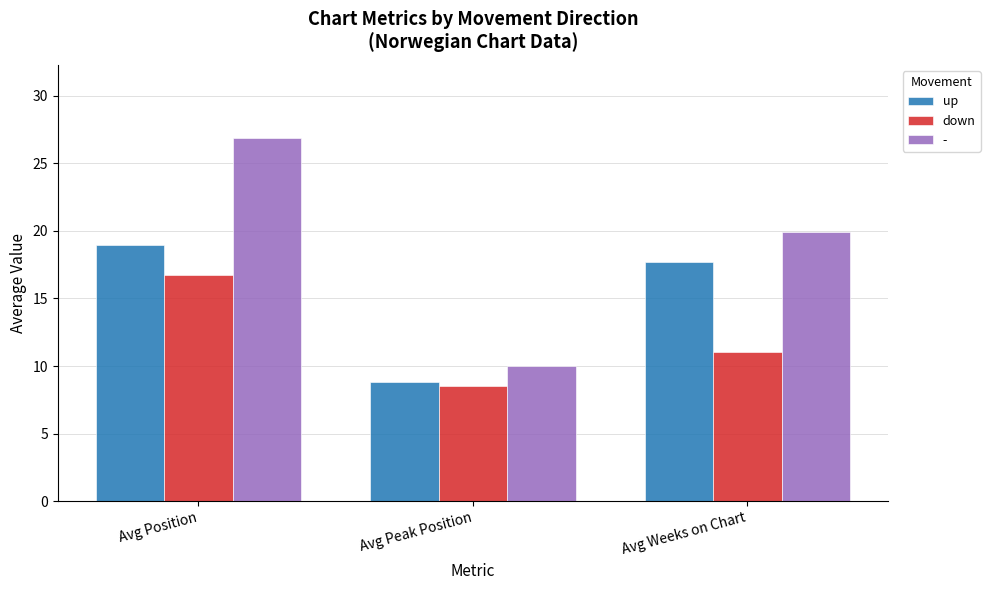

Rank the series by their maximum value, from lowest to highest.

down, up, -